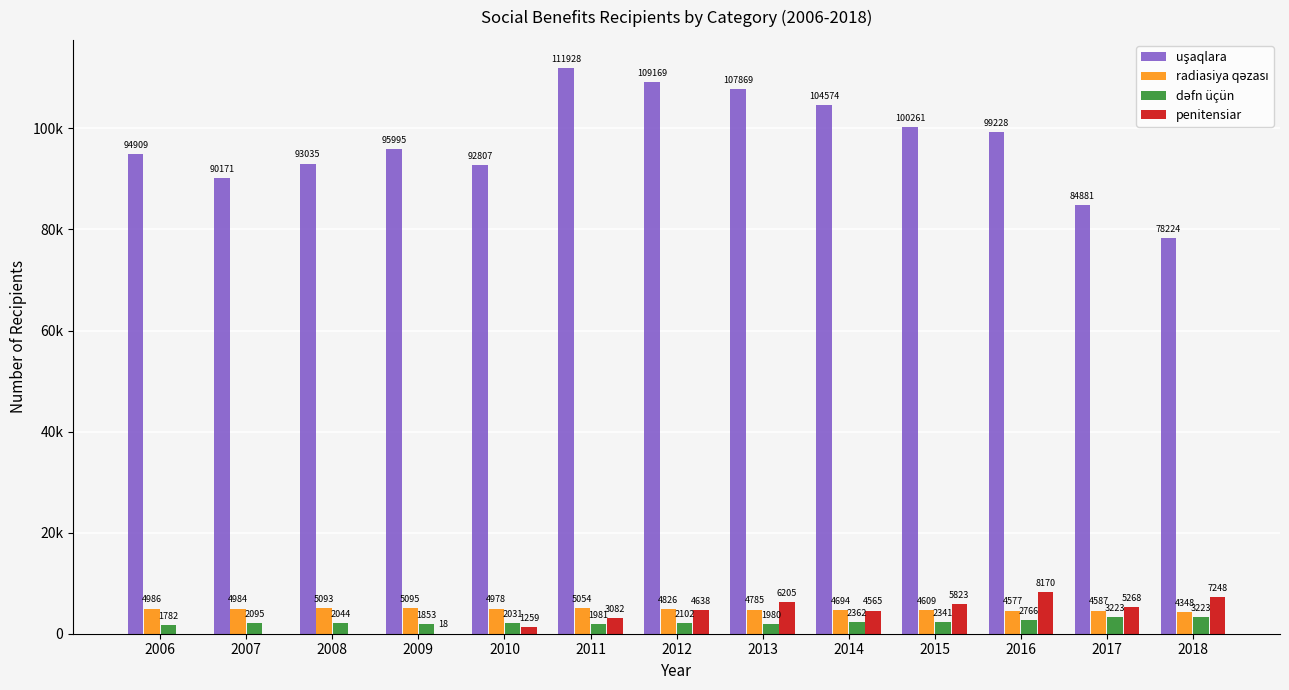

True or false: penitensiar has a value of 517 at 2010.

False